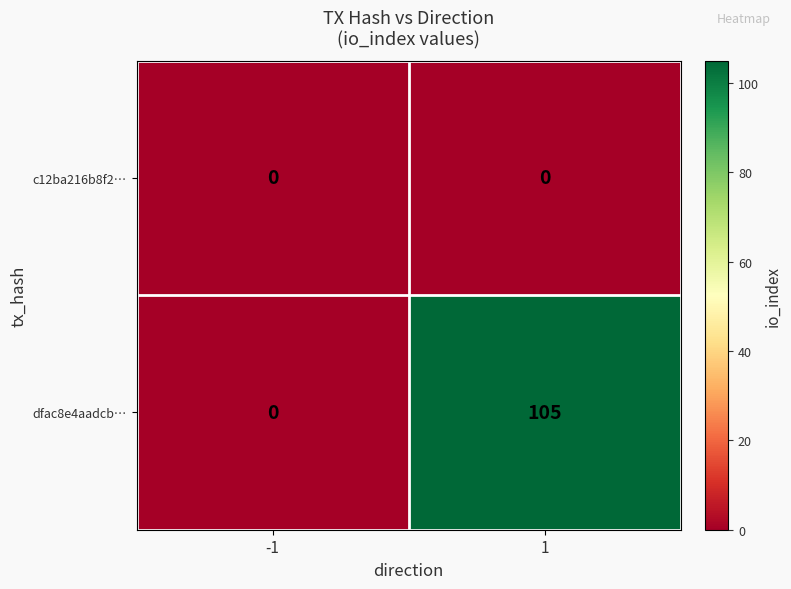

Which series has the widest spread of values?

dfac8e4aadcb…